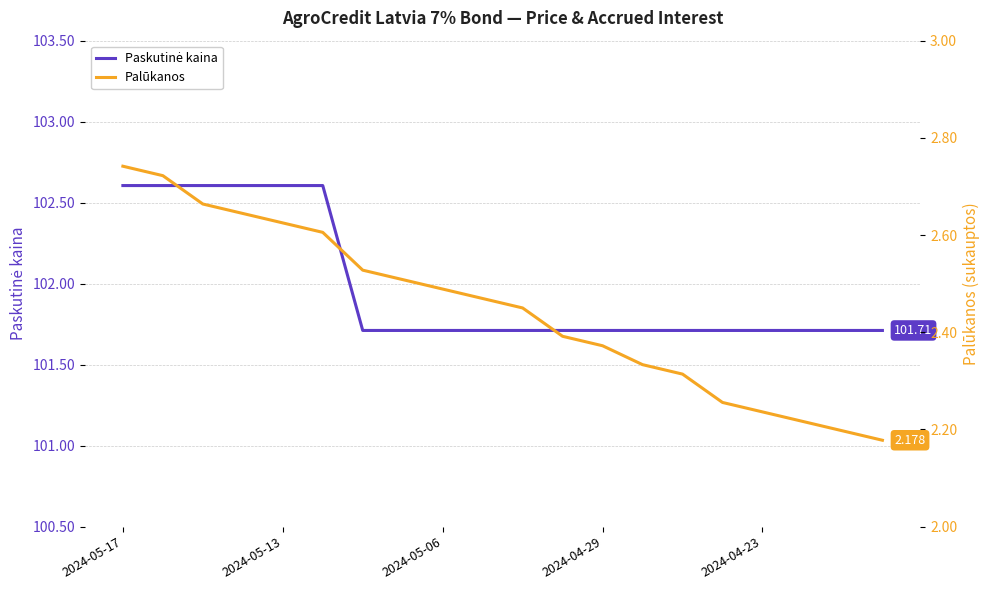

Which series has the largest range (max minus min)?

Paskutinė kaina